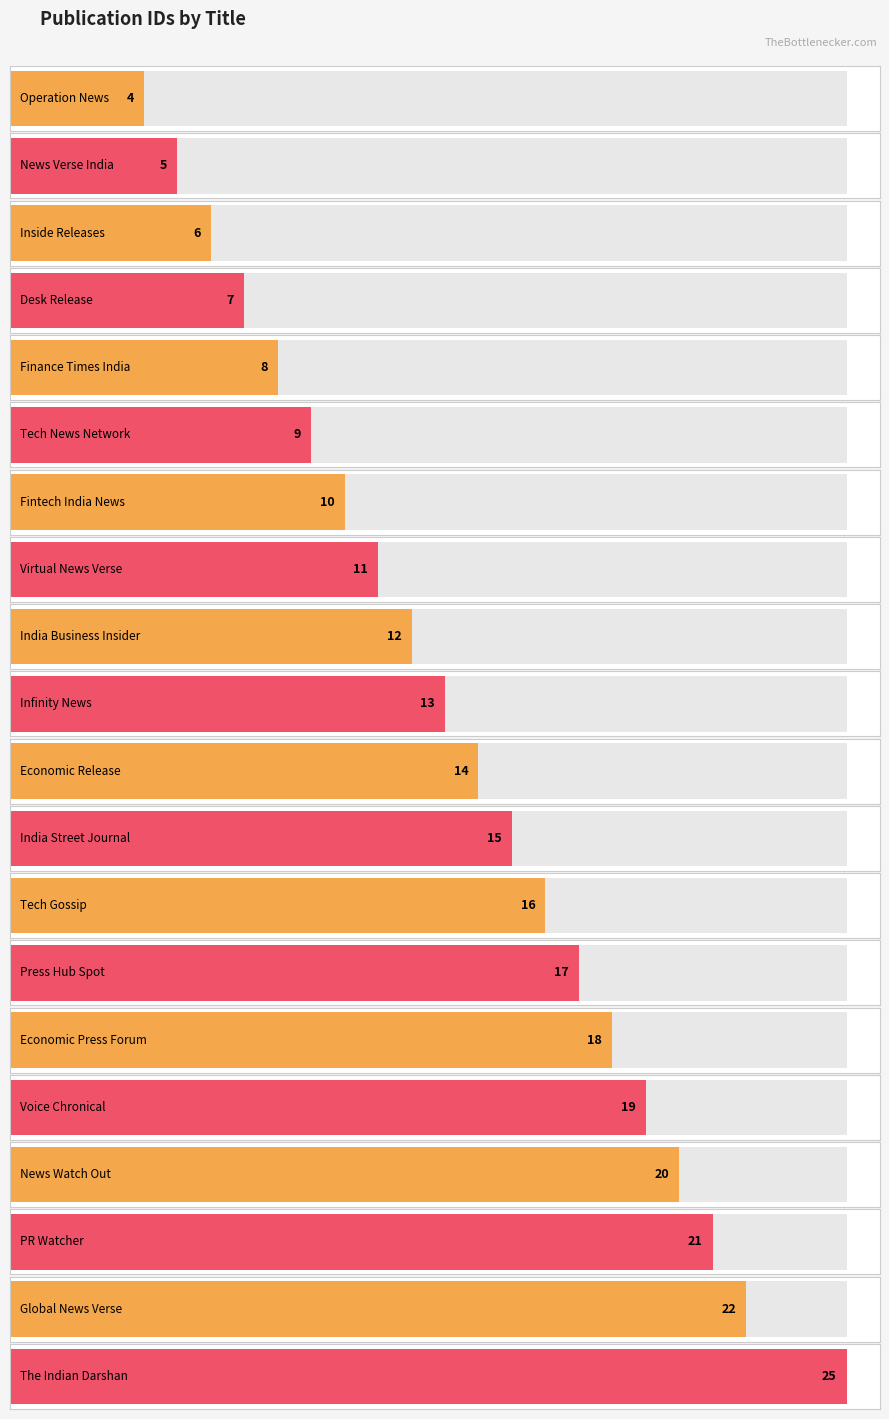

Is it true that the value at India Street Journal is 6?

False